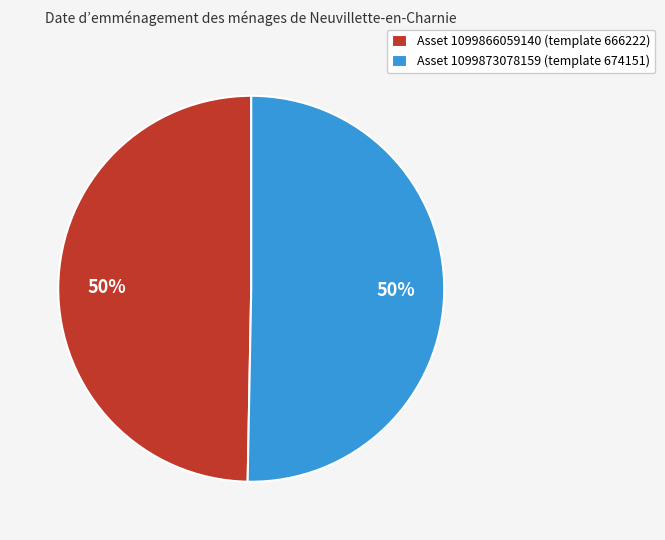

Approximately how many times larger is the value at Asset 1099873078159 (template 674151) compared to Asset 1099866059140 (template 666222)?

1.0